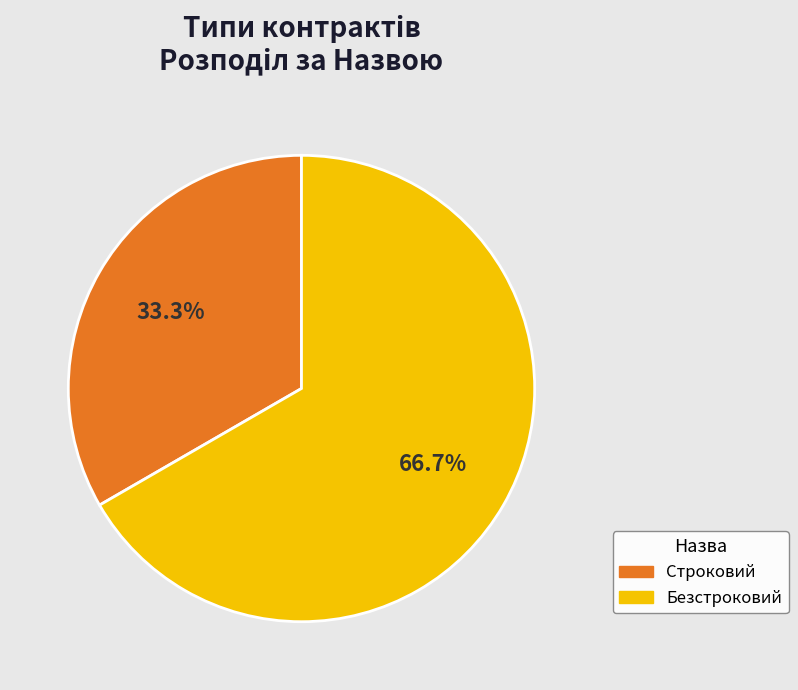

How many segments does this pie chart have?

2